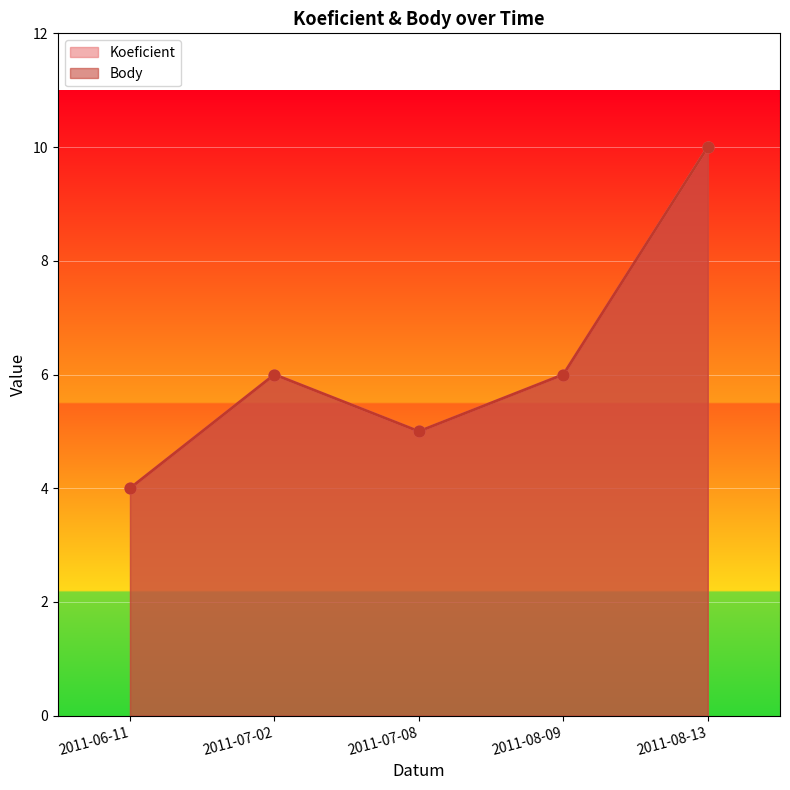

At which category is the sum across all series the highest?

2011-08-13